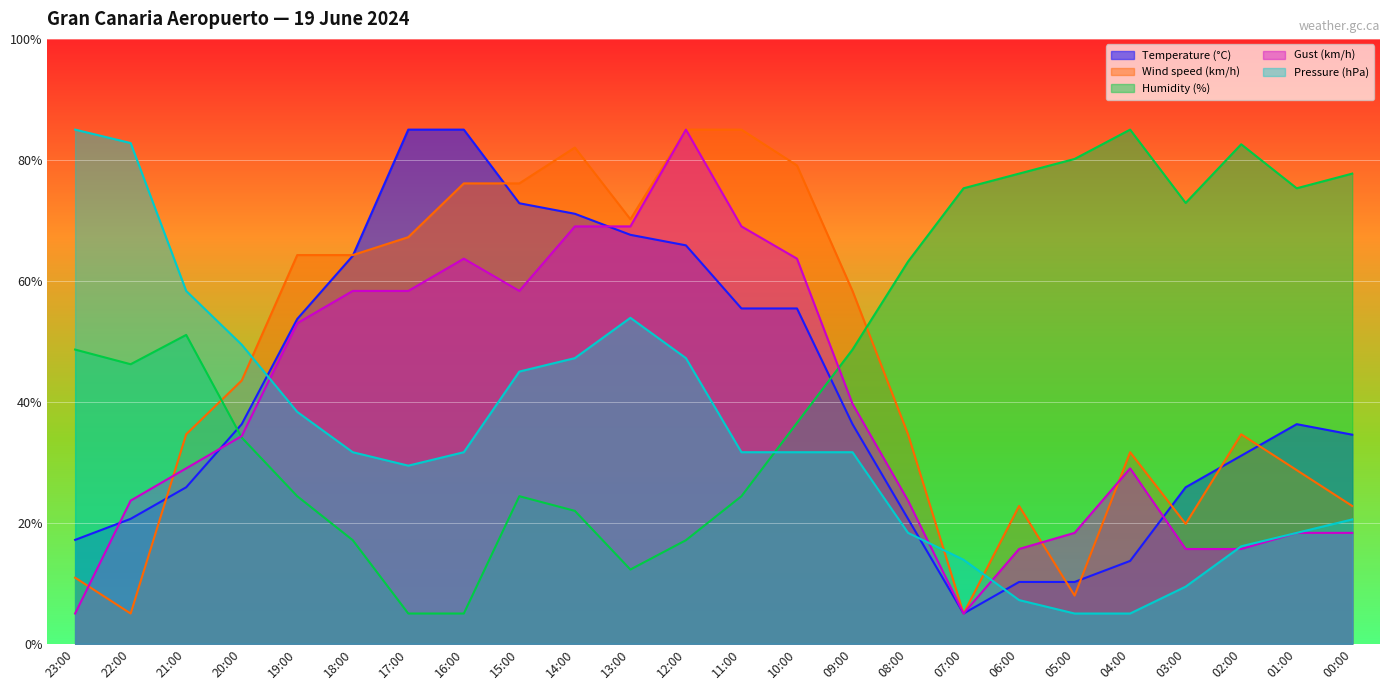

What are all the series names shown in the legend?

Temperature (°C), Wind speed (km/h), Humidity (%), Gust (km/h), Pressure (hPa)